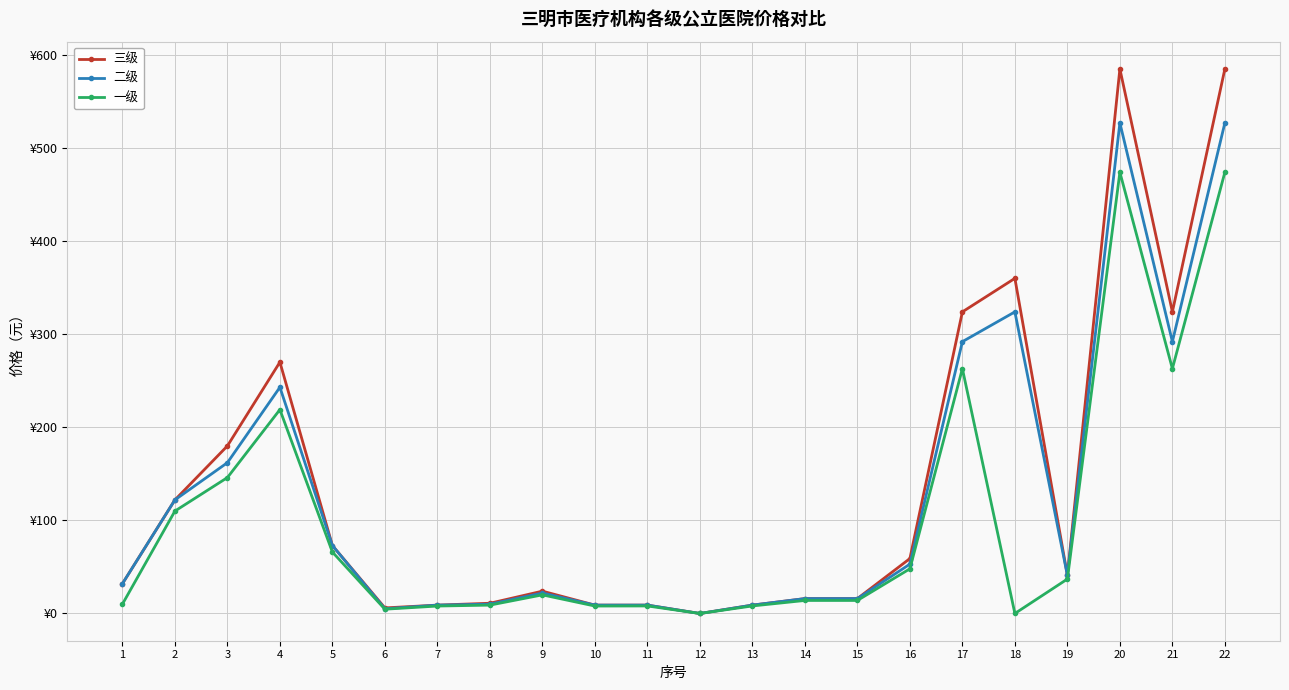

True or false: 三级 has more than 2 interior local peaks.

True